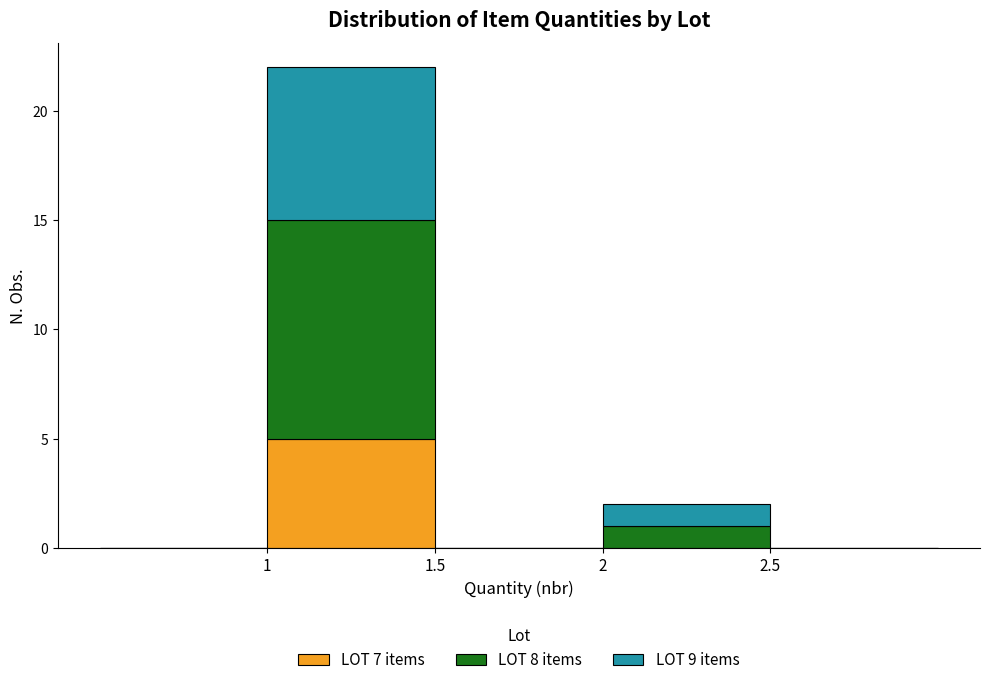

Which range on the x-axis has the tallest stacked bar (by total height)?

1.0 to 1.5